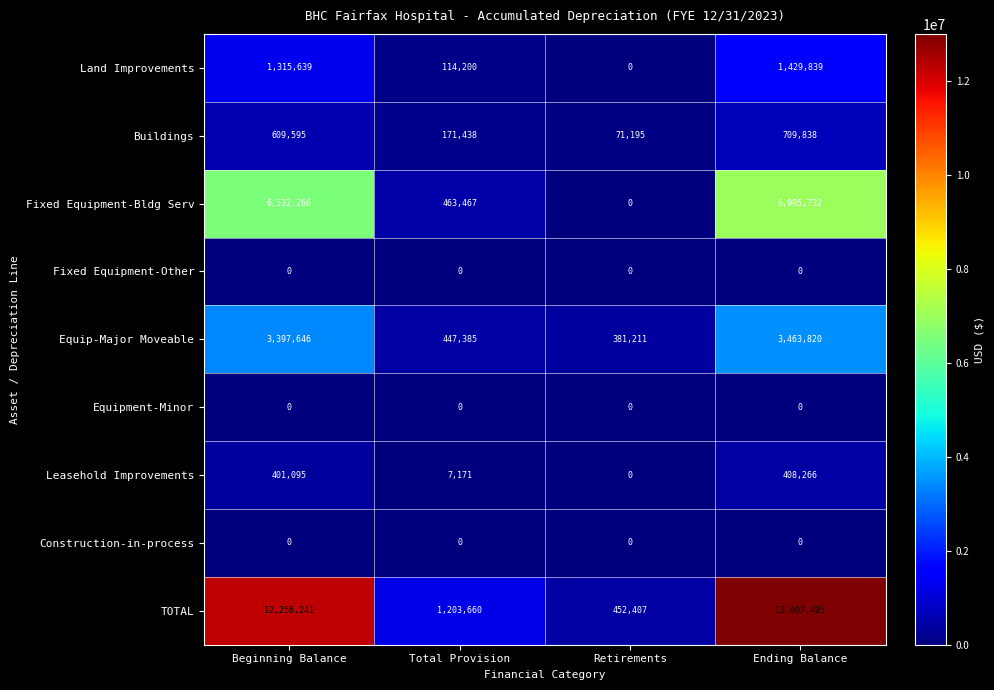

Is it true that Land Improvements equals 0 at Retirements?

True